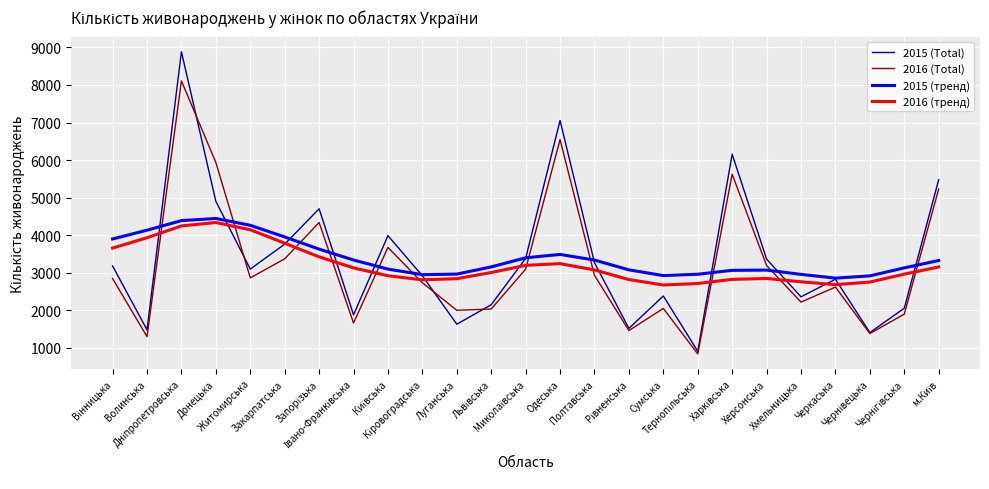

Where is 2015 (Total) nearest to the value 4896?

Донецька